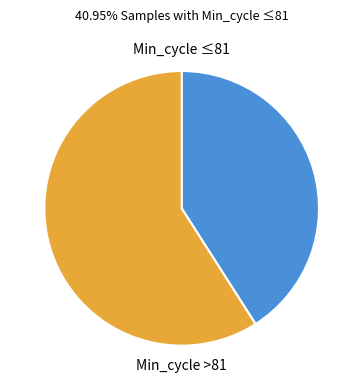

Combined, do Min_cycle >81 and Min_cycle ≤81 account for over 50%?

Yes